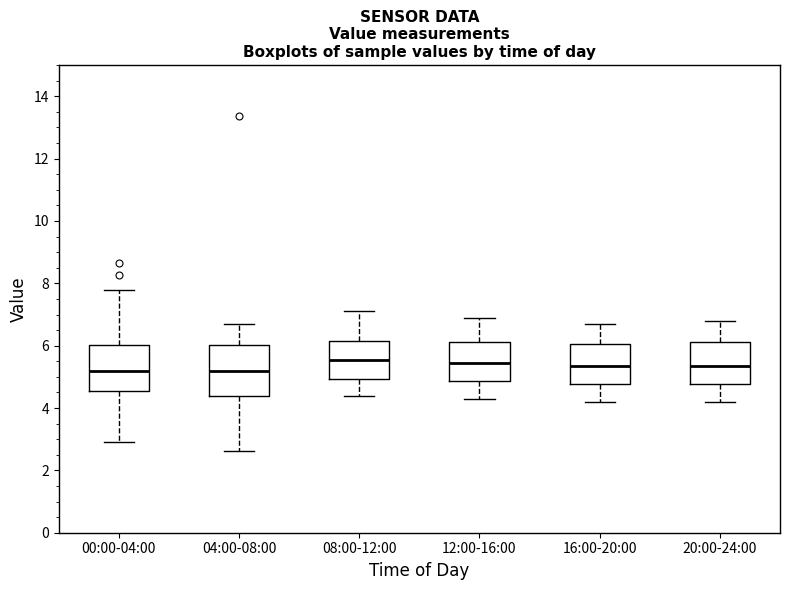

Reading left to right, read every box against the y-axis: the position of its median line, the range the box covers, and the ends of its whiskers. The values are not printed on the chart, so give them approximately, as read against the axis.

00:00-04:00: median 5.2, box 4.6 to 6.0, whiskers 3.0 to 7.8
04:00-08:00: median 5.2, box 4.4 to 6.0, whiskers 2.6 to 6.6
08:00-12:00: median 5.6, box 5.0 to 6.2, whiskers 4.4 to 7.2
12:00-16:00: median 5.4, box 4.8 to 6.2, whiskers 4.4 to 7.0
16:00-20:00: median 5.4, box 4.8 to 6.0, whiskers 4.2 to 6.8
20:00-24:00: median 5.4, box 4.8 to 6.2, whiskers 4.2 to 6.8